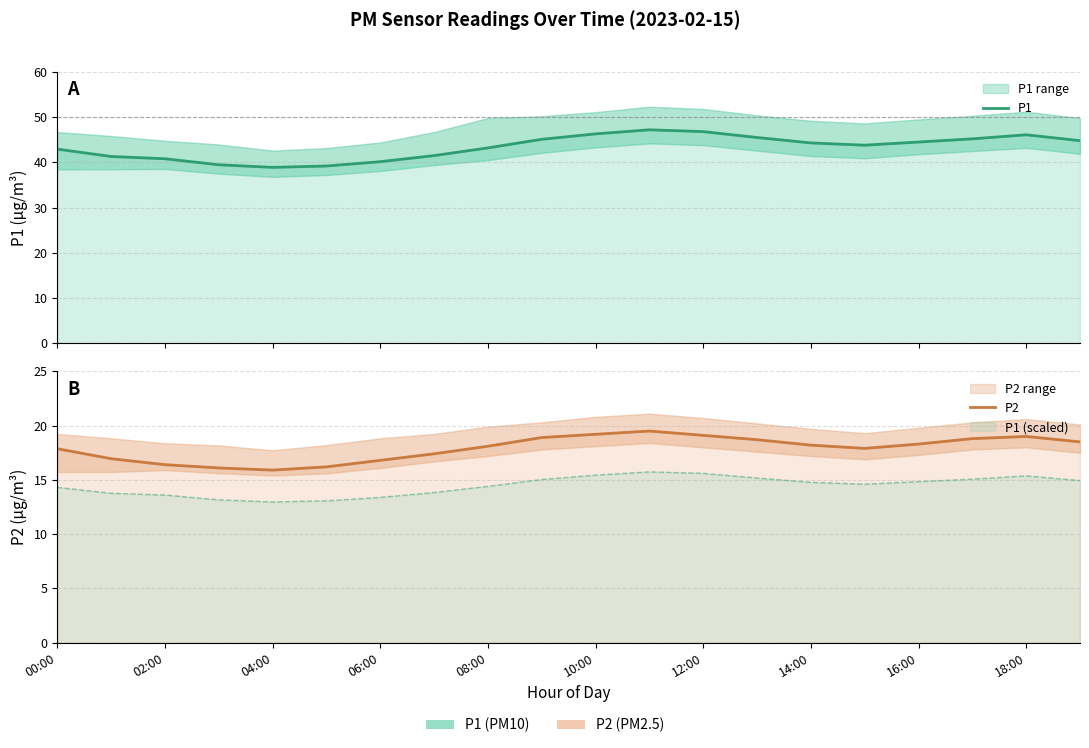

Which category has the highest value across all series?

11